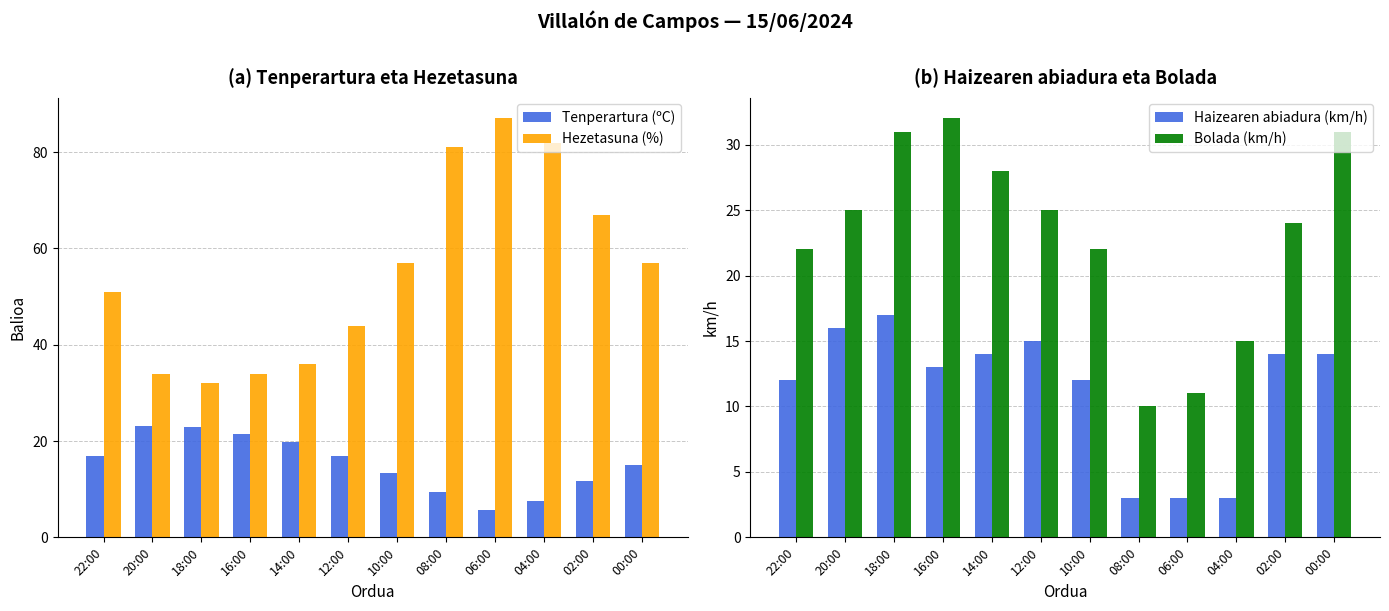

Between 10:00 and 22:00, which is larger?

22:00